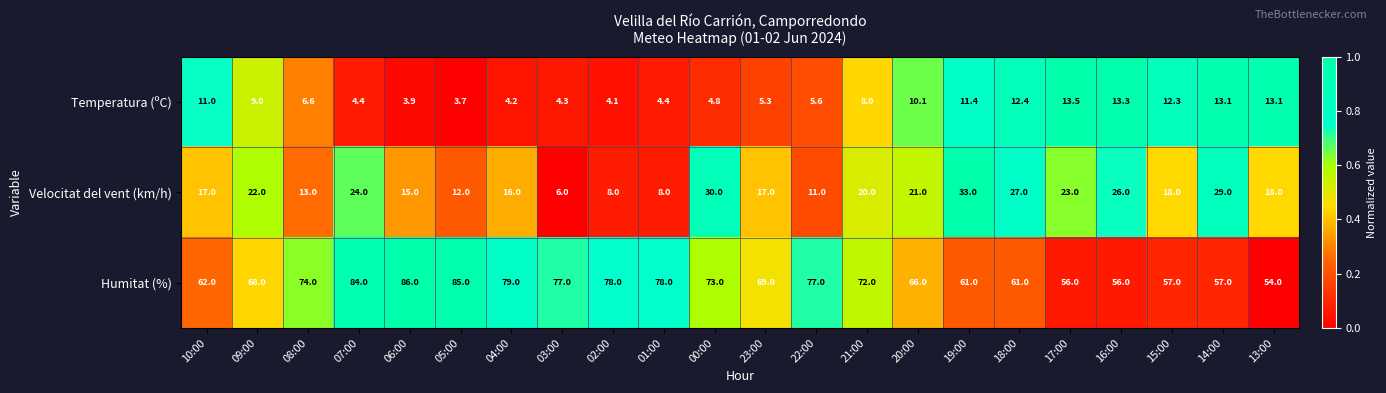

What is the sum of the Velocitat del vent (km/h) values at 01:00 and 14:00?

37.0